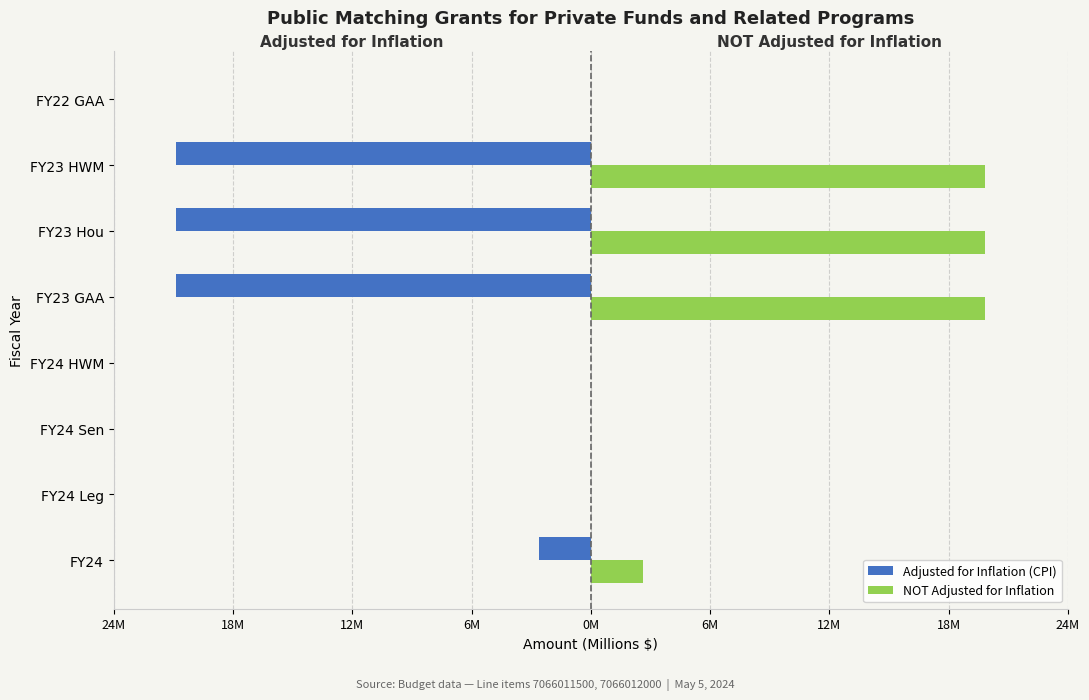

How many values in the Adjusted for Inflation (CPI) series are below 0?

4